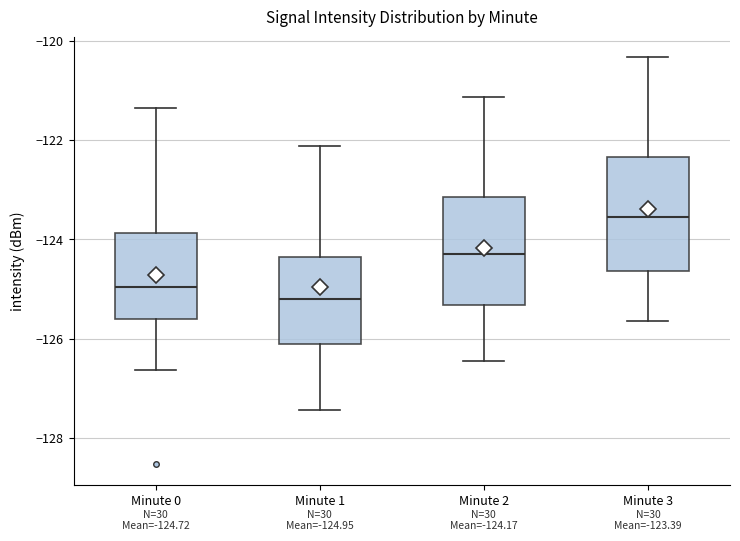

Which box has the highest median line?

Minute 3